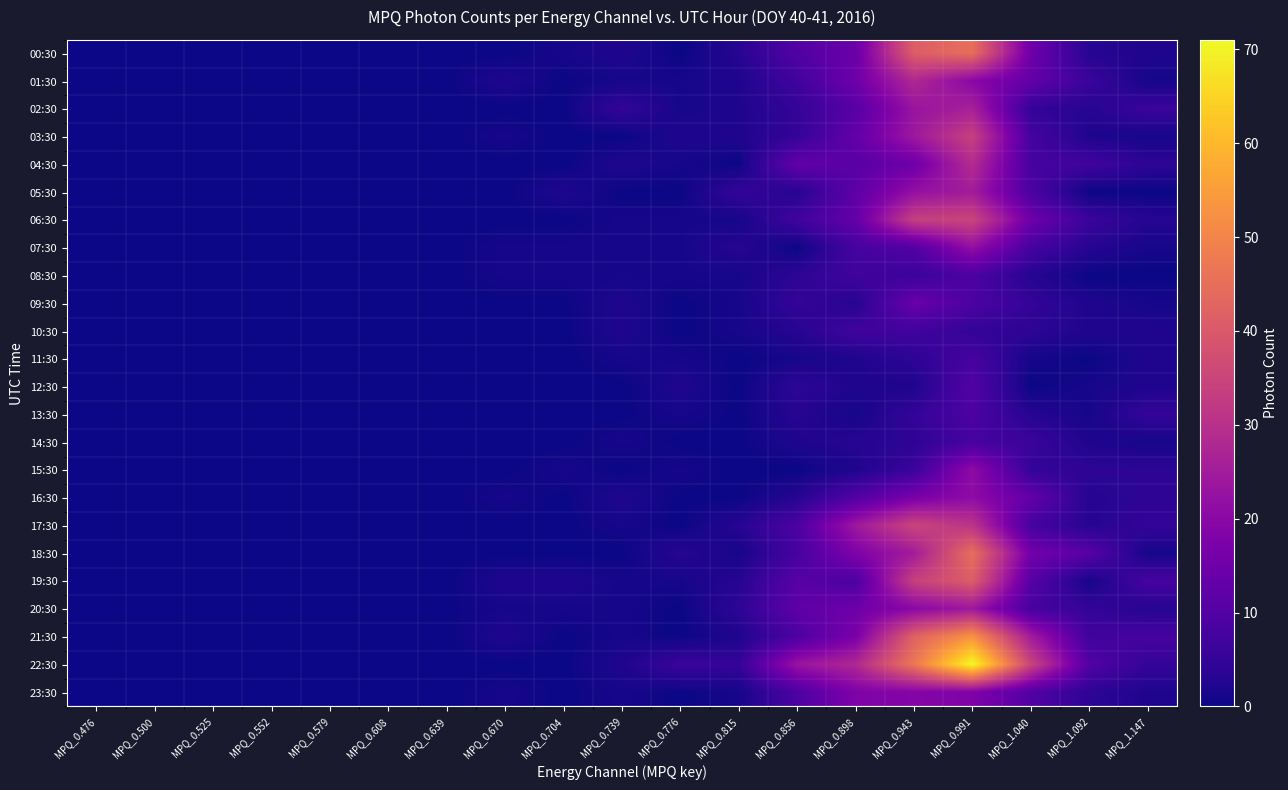

Reading right to left, what are all the values shown in this chart?

00:30: MPQ_1.147=2	MPQ_1.092=3	MPQ_1.040=15	MPQ_0.991=45	MPQ_0.943=41	MPQ_0.898=14	MPQ_0.856=10	MPQ_0.815=3	MPQ_0.776=0	MPQ_0.739=2	MPQ_0.704=1	MPQ_0.670=0	MPQ_0.639=0	MPQ_0.608=0	MPQ_0.579=0	MPQ_0.552=0	MPQ_0.525=0	MPQ_0.500=0	MPQ_0.476=0
01:30: MPQ_1.147=1	MPQ_1.092=6	MPQ_1.040=13	MPQ_0.991=20	MPQ_0.943=28	MPQ_0.898=15	MPQ_0.856=7	MPQ_0.815=2	MPQ_0.776=1	MPQ_0.739=1	MPQ_0.704=0	MPQ_0.670=2	MPQ_0.639=0	MPQ_0.608=0	MPQ_0.579=0	MPQ_0.552=0	MPQ_0.525=0	MPQ_0.500=0	MPQ_0.476=0
02:30: MPQ_1.147=6	MPQ_1.092=3	MPQ_1.040=5	MPQ_0.991=26	MPQ_0.943=23	MPQ_0.898=11	MPQ_0.856=5	MPQ_0.815=2	MPQ_0.776=1	MPQ_0.739=5	MPQ_0.704=0	MPQ_0.670=0	MPQ_0.639=0	MPQ_0.608=0	MPQ_0.579=0	MPQ_0.552=0	MPQ_0.525=0	MPQ_0.500=0	MPQ_0.476=0
03:30: MPQ_1.147=1	MPQ_1.092=2	MPQ_1.040=8	MPQ_0.991=34	MPQ_0.943=24	MPQ_0.898=13	MPQ_0.856=5	MPQ_0.815=2	MPQ_0.776=2	MPQ_0.739=0	MPQ_0.704=0	MPQ_0.670=1	MPQ_0.639=0	MPQ_0.608=0	MPQ_0.579=0	MPQ_0.552=0	MPQ_0.525=0	MPQ_0.500=0	MPQ_0.476=0
04:30: MPQ_1.147=4	MPQ_1.092=7	MPQ_1.040=8	MPQ_0.991=29	MPQ_0.943=15	MPQ_0.898=11	MPQ_0.856=13	MPQ_0.815=0	MPQ_0.776=1	MPQ_0.739=2	MPQ_0.704=0	MPQ_0.670=0	MPQ_0.639=0	MPQ_0.608=0	MPQ_0.579=0	MPQ_0.552=0	MPQ_0.525=0	MPQ_0.500=0	MPQ_0.476=0
05:30: MPQ_1.147=0	MPQ_1.092=0	MPQ_1.040=9	MPQ_0.991=25	MPQ_0.943=22	MPQ_0.898=12	MPQ_0.856=3	MPQ_0.815=5	MPQ_0.776=0	MPQ_0.739=0	MPQ_0.704=2	MPQ_0.670=0	MPQ_0.639=0	MPQ_0.608=0	MPQ_0.579=0	MPQ_0.552=0	MPQ_0.525=0	MPQ_0.500=0	MPQ_0.476=0
06:30: MPQ_1.147=3	MPQ_1.092=6	MPQ_1.040=15	MPQ_0.991=35	MPQ_0.943=34	MPQ_0.898=13	MPQ_0.856=7	MPQ_0.815=1	MPQ_0.776=1	MPQ_0.739=1	MPQ_0.704=0	MPQ_0.670=0	MPQ_0.639=0	MPQ_0.608=0	MPQ_0.579=0	MPQ_0.552=0	MPQ_0.525=0	MPQ_0.500=0	MPQ_0.476=0
07:30: MPQ_1.147=1	MPQ_1.092=3	MPQ_1.040=8	MPQ_0.991=22	MPQ_0.943=10	MPQ_0.898=8	MPQ_0.856=0	MPQ_0.815=3	MPQ_0.776=1	MPQ_0.739=1	MPQ_0.704=1	MPQ_0.670=1	MPQ_0.639=0	MPQ_0.608=0	MPQ_0.579=0	MPQ_0.552=0	MPQ_0.525=0	MPQ_0.500=0	MPQ_0.476=0
08:30: MPQ_1.147=0	MPQ_1.092=0	MPQ_1.040=3	MPQ_0.991=9	MPQ_0.943=6	MPQ_0.898=7	MPQ_0.856=4	MPQ_0.815=1	MPQ_0.776=1	MPQ_0.739=1	MPQ_0.704=1	MPQ_0.670=1	MPQ_0.639=0	MPQ_0.608=0	MPQ_0.579=0	MPQ_0.552=0	MPQ_0.525=0	MPQ_0.500=0	MPQ_0.476=0
09:30: MPQ_1.147=1	MPQ_1.092=2	MPQ_1.040=5	MPQ_0.991=9	MPQ_0.943=14	MPQ_0.898=3	MPQ_0.856=5	MPQ_0.815=1	MPQ_0.776=0	MPQ_0.739=2	MPQ_0.704=0	MPQ_0.670=0	MPQ_0.639=0	MPQ_0.608=0	MPQ_0.579=0	MPQ_0.552=0	MPQ_0.525=0	MPQ_0.500=0	MPQ_0.476=0
10:30: MPQ_1.147=2	MPQ_1.092=2	MPQ_1.040=4	MPQ_0.991=5	MPQ_0.943=7	MPQ_0.898=7	MPQ_0.856=3	MPQ_0.815=1	MPQ_0.776=0	MPQ_0.739=2	MPQ_0.704=0	MPQ_0.670=0	MPQ_0.639=0	MPQ_0.608=0	MPQ_0.579=0	MPQ_0.552=0	MPQ_0.525=0	MPQ_0.500=0	MPQ_0.476=0
11:30: MPQ_1.147=2	MPQ_1.092=0	MPQ_1.040=1	MPQ_0.991=8	MPQ_0.943=4	MPQ_0.898=2	MPQ_0.856=1	MPQ_0.815=0	MPQ_0.776=1	MPQ_0.739=1	MPQ_0.704=0	MPQ_0.670=0	MPQ_0.639=0	MPQ_0.608=0	MPQ_0.579=0	MPQ_0.552=0	MPQ_0.525=0	MPQ_0.500=0	MPQ_0.476=0
12:30: MPQ_1.147=2	MPQ_1.092=1	MPQ_1.040=0	MPQ_0.991=10	MPQ_0.943=2	MPQ_0.898=2	MPQ_0.856=4	MPQ_0.815=0	MPQ_0.776=2	MPQ_0.739=0	MPQ_0.704=0	MPQ_0.670=0	MPQ_0.639=0	MPQ_0.608=0	MPQ_0.579=0	MPQ_0.552=0	MPQ_0.525=0	MPQ_0.500=0	MPQ_0.476=0
13:30: MPQ_1.147=5	MPQ_1.092=1	MPQ_1.040=3	MPQ_0.991=9	MPQ_0.943=5	MPQ_0.898=1	MPQ_0.856=3	MPQ_0.815=0	MPQ_0.776=1	MPQ_0.739=0	MPQ_0.704=0	MPQ_0.670=0	MPQ_0.639=0	MPQ_0.608=0	MPQ_0.579=0	MPQ_0.552=0	MPQ_0.525=0	MPQ_0.500=0	MPQ_0.476=0
14:30: MPQ_1.147=1	MPQ_1.092=2	MPQ_1.040=6	MPQ_0.991=8	MPQ_0.943=4	MPQ_0.898=3	MPQ_0.856=2	MPQ_0.815=0	MPQ_0.776=0	MPQ_0.739=1	MPQ_0.704=0	MPQ_0.670=0	MPQ_0.639=0	MPQ_0.608=0	MPQ_0.579=0	MPQ_0.552=0	MPQ_0.525=0	MPQ_0.500=0	MPQ_0.476=0
15:30: MPQ_1.147=4	MPQ_1.092=4	MPQ_1.040=5	MPQ_0.991=21	MPQ_0.943=6	MPQ_0.898=2	MPQ_0.856=0	MPQ_0.815=0	MPQ_0.776=1	MPQ_0.739=0	MPQ_0.704=1	MPQ_0.670=0	MPQ_0.639=0	MPQ_0.608=0	MPQ_0.579=0	MPQ_0.552=0	MPQ_0.525=0	MPQ_0.500=0	MPQ_0.476=0
16:30: MPQ_1.147=4	MPQ_1.092=3	MPQ_1.040=13	MPQ_0.991=21	MPQ_0.943=17	MPQ_0.898=10	MPQ_0.856=3	MPQ_0.815=0	MPQ_0.776=0	MPQ_0.739=2	MPQ_0.704=0	MPQ_0.670=1	MPQ_0.639=0	MPQ_0.608=0	MPQ_0.579=0	MPQ_0.552=0	MPQ_0.525=0	MPQ_0.500=0	MPQ_0.476=0
17:30: MPQ_1.147=5	MPQ_1.092=3	MPQ_1.040=8	MPQ_0.991=31	MPQ_0.943=35	MPQ_0.898=24	MPQ_0.856=9	MPQ_0.815=3	MPQ_0.776=0	MPQ_0.739=1	MPQ_0.704=0	MPQ_0.670=0	MPQ_0.639=0	MPQ_0.608=0	MPQ_0.579=0	MPQ_0.552=0	MPQ_0.525=0	MPQ_0.500=0	MPQ_0.476=0
18:30: MPQ_1.147=1	MPQ_1.092=11	MPQ_1.040=16	MPQ_0.991=45	MPQ_0.943=25	MPQ_0.898=18	MPQ_0.856=8	MPQ_0.815=1	MPQ_0.776=3	MPQ_0.739=0	MPQ_0.704=0	MPQ_0.670=0	MPQ_0.639=0	MPQ_0.608=0	MPQ_0.579=0	MPQ_0.552=0	MPQ_0.525=0	MPQ_0.500=0	MPQ_0.476=0
19:30: MPQ_1.147=8	MPQ_1.092=1	MPQ_1.040=11	MPQ_0.991=41	MPQ_0.943=34	MPQ_0.898=9	MPQ_0.856=11	MPQ_0.815=3	MPQ_0.776=1	MPQ_0.739=1	MPQ_0.704=2	MPQ_0.670=2	MPQ_0.639=0	MPQ_0.608=0	MPQ_0.579=0	MPQ_0.552=0	MPQ_0.525=0	MPQ_0.500=0	MPQ_0.476=0
20:30: MPQ_1.147=3	MPQ_1.092=5	MPQ_1.040=8	MPQ_0.991=24	MPQ_0.943=20	MPQ_0.898=15	MPQ_0.856=12	MPQ_0.815=4	MPQ_0.776=0	MPQ_0.739=1	MPQ_0.704=1	MPQ_0.670=1	MPQ_0.639=0	MPQ_0.608=0	MPQ_0.579=0	MPQ_0.552=0	MPQ_0.525=0	MPQ_0.500=0	MPQ_0.476=0
21:30: MPQ_1.147=8	MPQ_1.092=7	MPQ_1.040=25	MPQ_0.991=53	MPQ_0.943=42	MPQ_0.898=17	MPQ_0.856=9	MPQ_0.815=2	MPQ_0.776=0	MPQ_0.739=1	MPQ_0.704=0	MPQ_0.670=2	MPQ_0.639=0	MPQ_0.608=0	MPQ_0.579=0	MPQ_0.552=0	MPQ_0.525=0	MPQ_0.500=0	MPQ_0.476=0
22:30: MPQ_1.147=5	MPQ_1.092=10	MPQ_1.040=35	MPQ_0.991=71	MPQ_0.943=47	MPQ_0.898=28	MPQ_0.856=23	MPQ_0.815=5	MPQ_0.776=6	MPQ_0.739=2	MPQ_0.704=0	MPQ_0.670=0	MPQ_0.639=0	MPQ_0.608=0	MPQ_0.579=0	MPQ_0.552=0	MPQ_0.525=0	MPQ_0.500=0	MPQ_0.476=0
23:30: MPQ_1.147=2	MPQ_1.092=4	MPQ_1.040=10	MPQ_0.991=18	MPQ_0.943=19	MPQ_0.898=18	MPQ_0.856=9	MPQ_0.815=1	MPQ_0.776=0	MPQ_0.739=1	MPQ_0.704=0	MPQ_0.670=1	MPQ_0.639=0	MPQ_0.608=0	MPQ_0.579=0	MPQ_0.552=0	MPQ_0.525=0	MPQ_0.500=0	MPQ_0.476=0